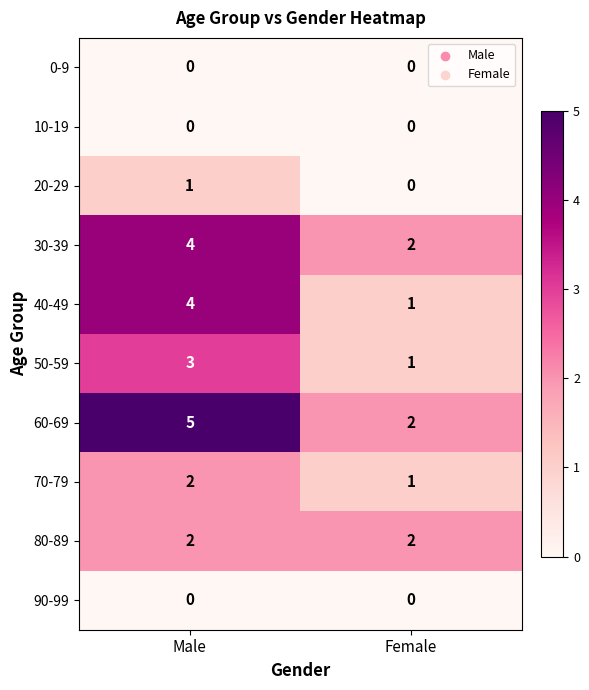

Where is 60-69 nearest to the value 3?

Female